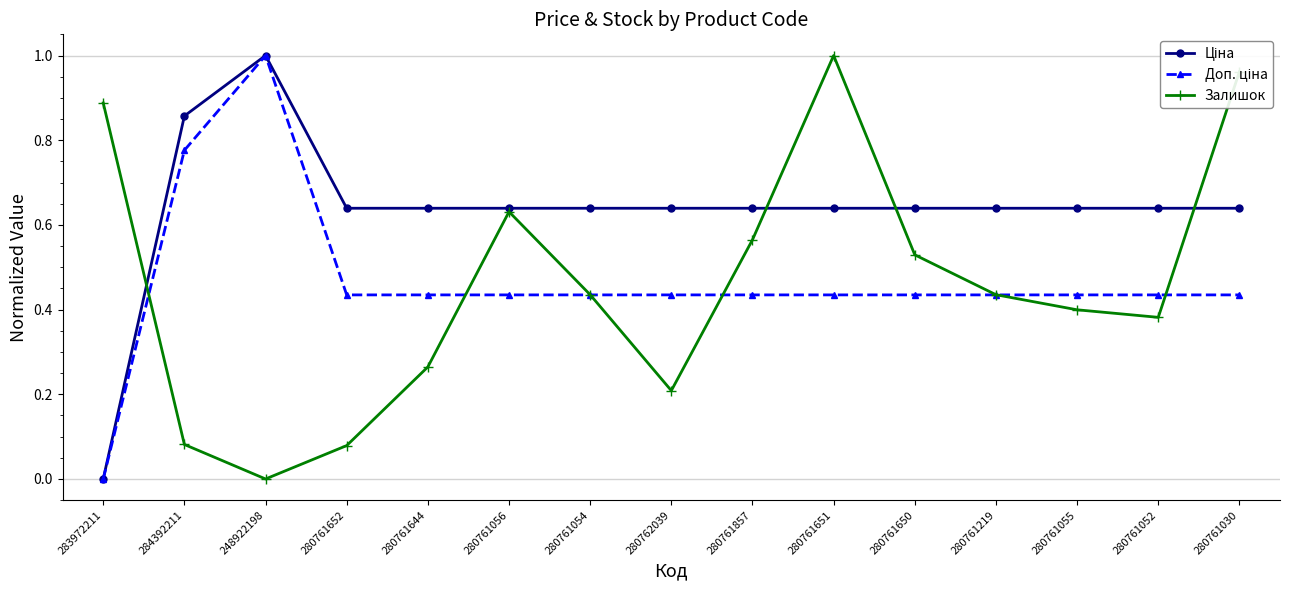

The Залишок series shows 0.0 at 284392211. True or false?

False